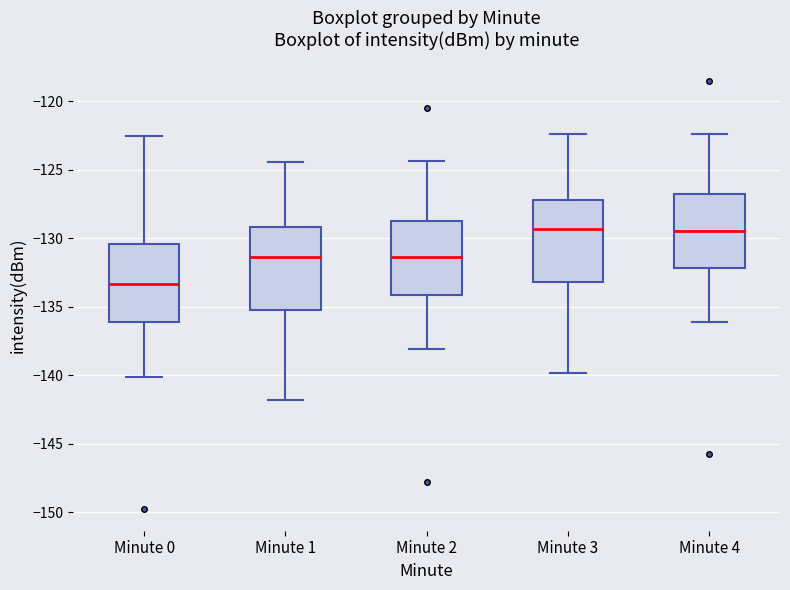

Reading left to right, transcribe this box plot: for each box, give where its median line is, the range the box spans, and where its two whiskers end, as read against the y-axis. The values are not printed on the chart, so give them approximately, as read against the axis.

Minute 0: median -133.5, box -136.0 to -130.5, whiskers -140.0 to -122.5
Minute 1: median -131.5, box -135.0 to -129.0, whiskers -142.0 to -124.5
Minute 2: median -131.5, box -134.0 to -128.5, whiskers -138.0 to -124.5
Minute 3: median -129.5, box -133.0 to -127.0, whiskers -140.0 to -122.5
Minute 4: median -129.5, box -132.0 to -126.5, whiskers -136.0 to -122.5